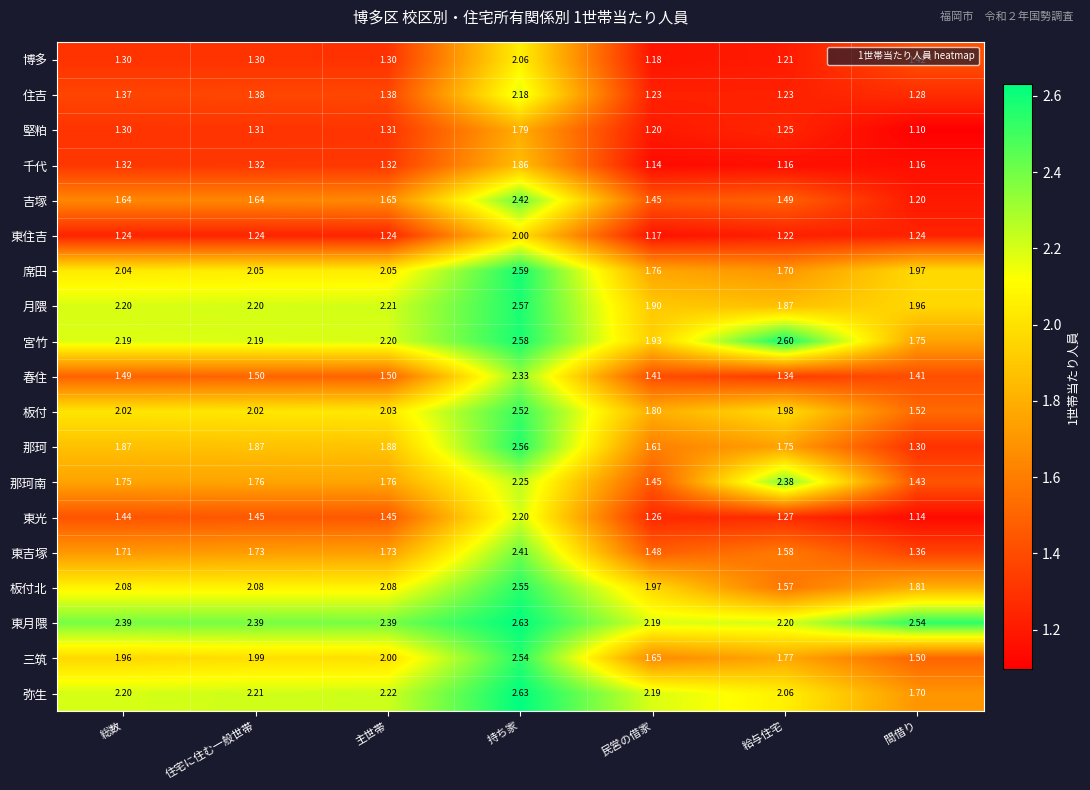

At which category does the chart reach its minimum across all series?

間借り